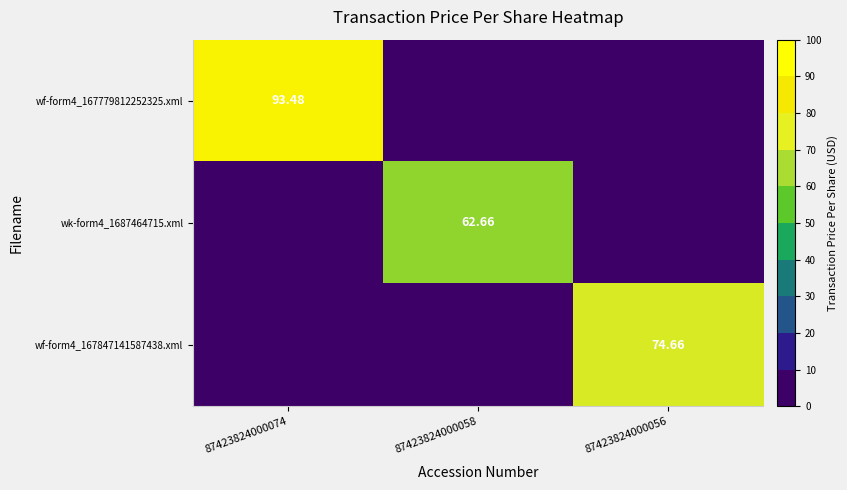

Which category has the lowest value across all series?

87423824000058